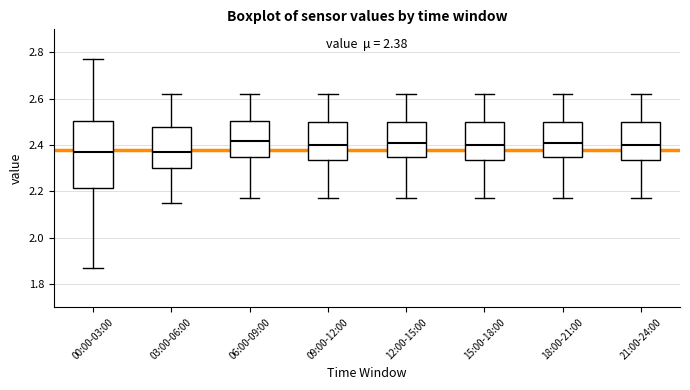

Comparing the boxes themselves (not the whiskers), which one is the tallest?

00:00-03:00